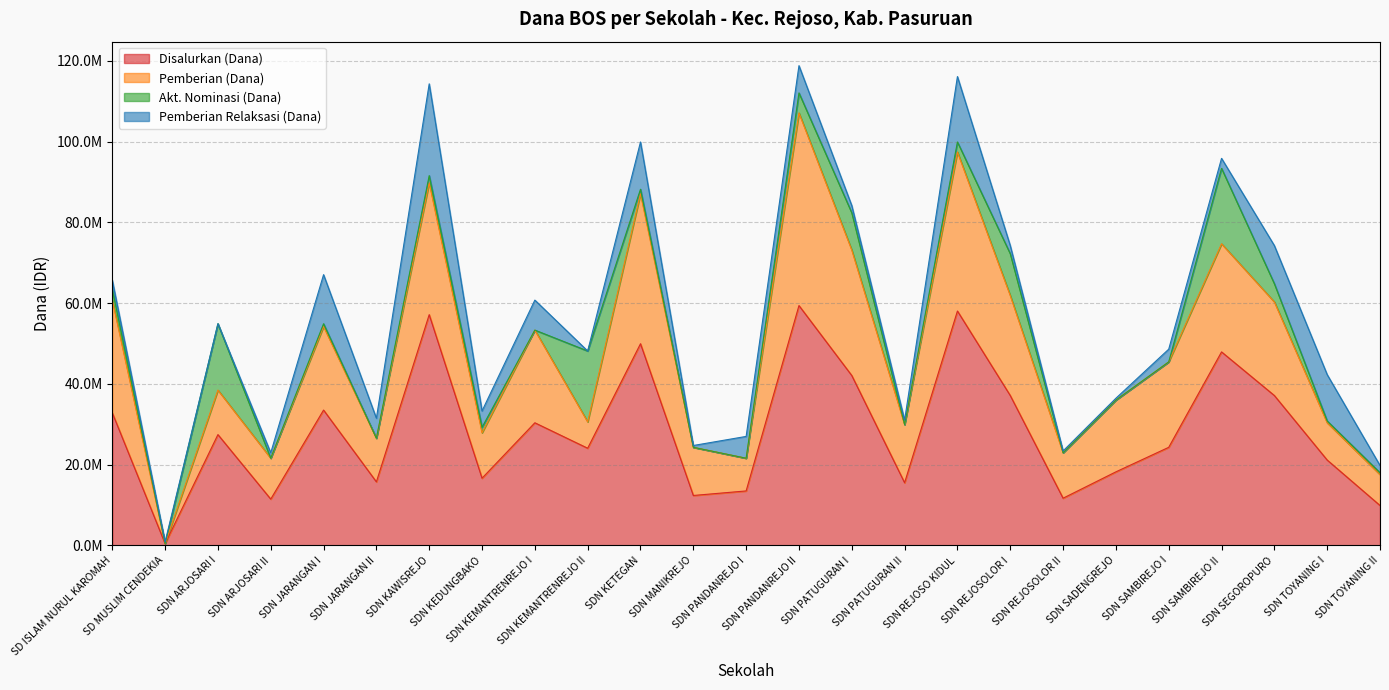

Which series has the largest range (max minus min)?

Disalurkan (Dana)